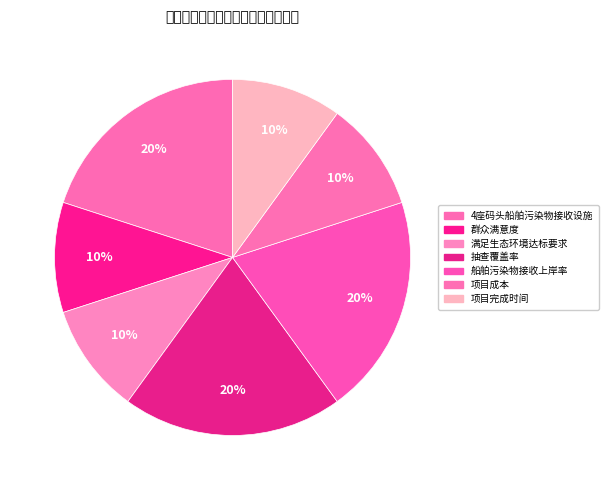

Count the number of slices in the pie.

7